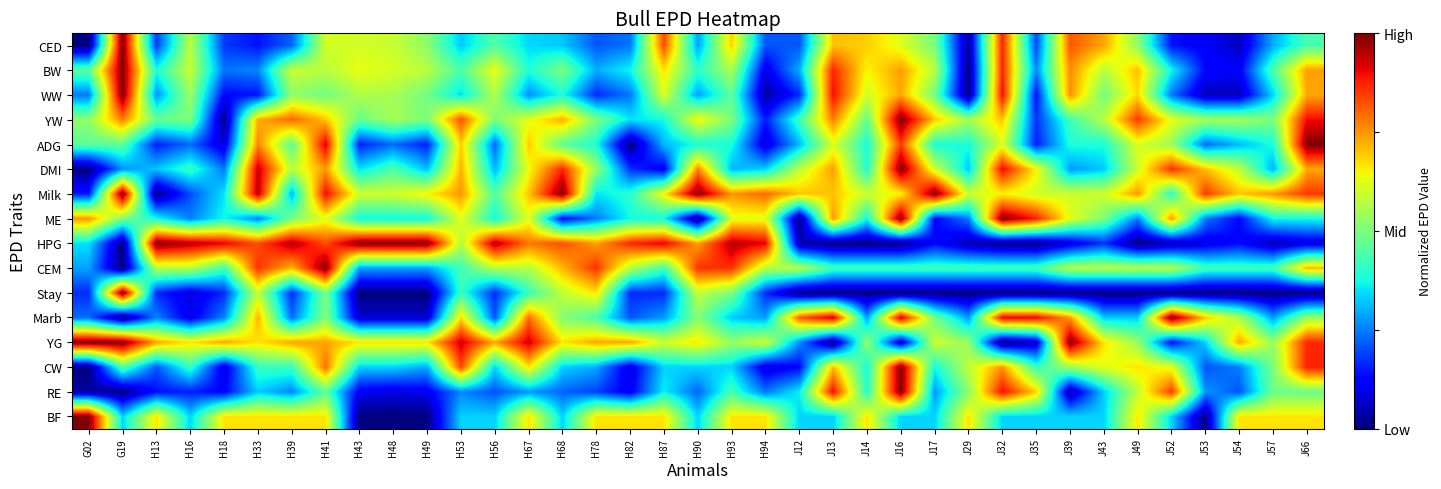

What is the difference between the highest and lowest values at H18?

0.9